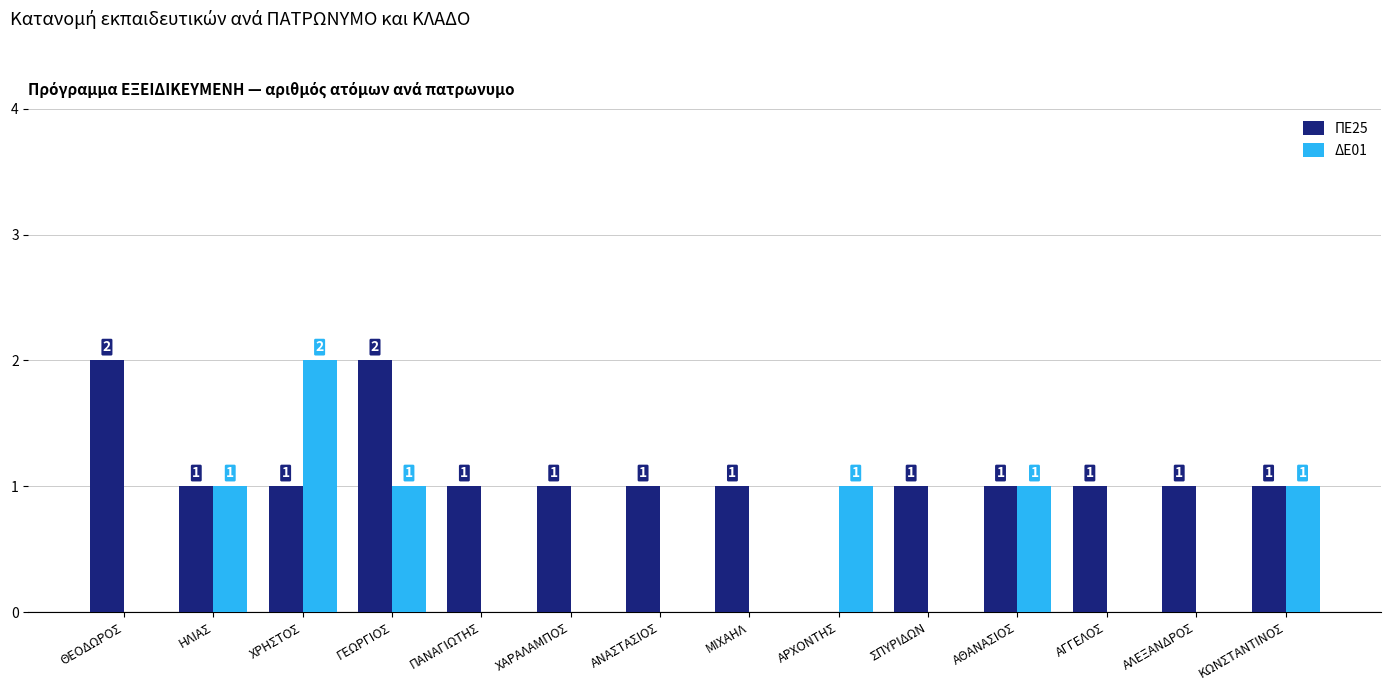

Reading left to right, list all the values displayed in this chart.

ΠΕ25: 2	1	1	2	1	1	1	1	0	1	1	1	1	1
ΔΕ01: 0	1	2	1	0	0	0	0	1	0	1	0	0	1